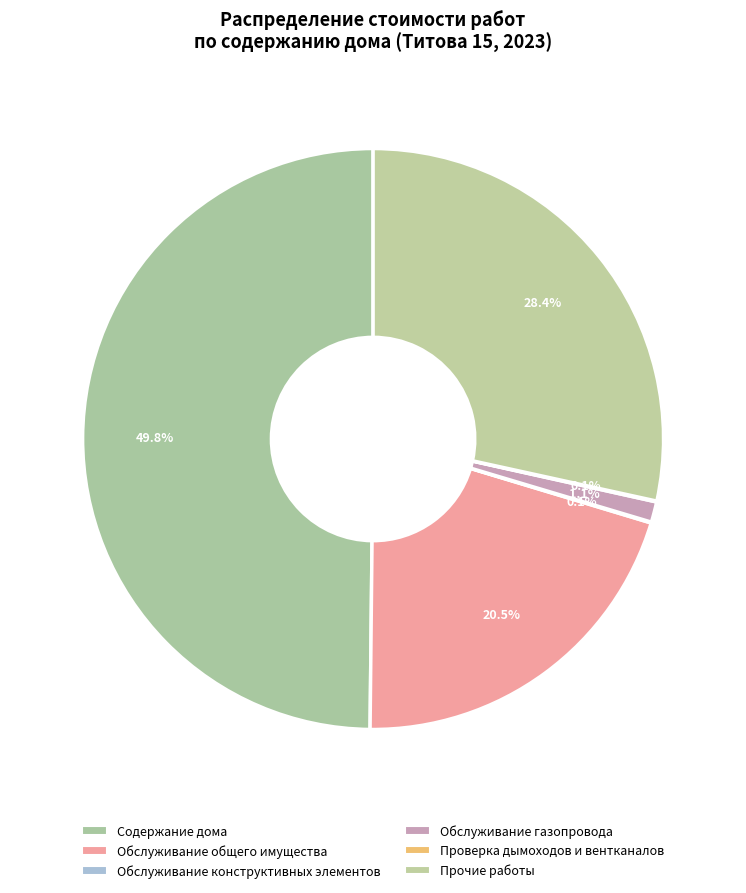

To the nearest percent, what is the difference between the Обслуживание общего имущества and Проверка дымоходов и вентканалов slice percentages?

20%